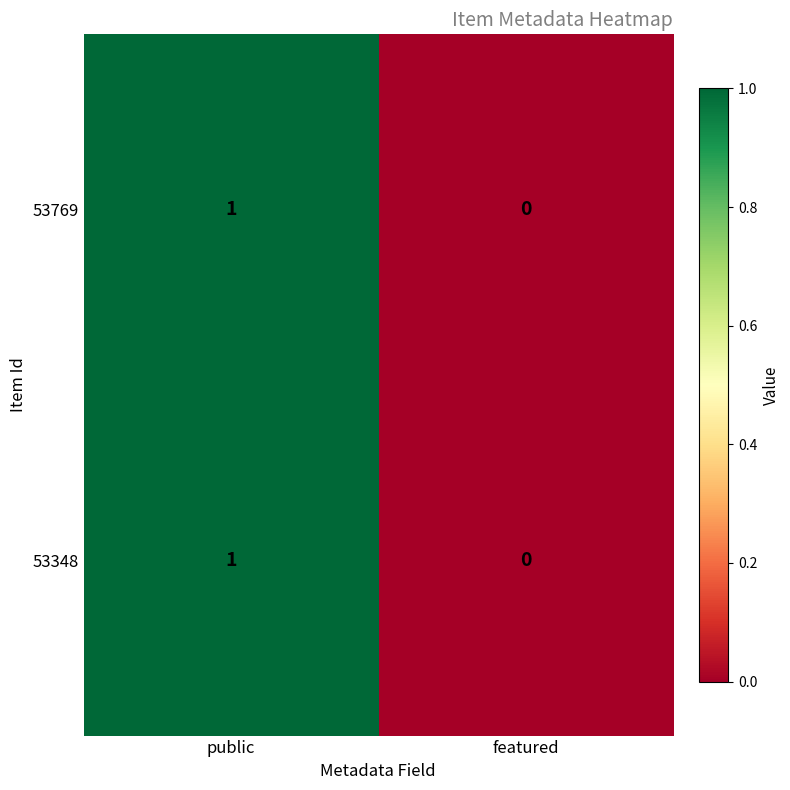

Which category has the lowest value in the 53769 series?

featured